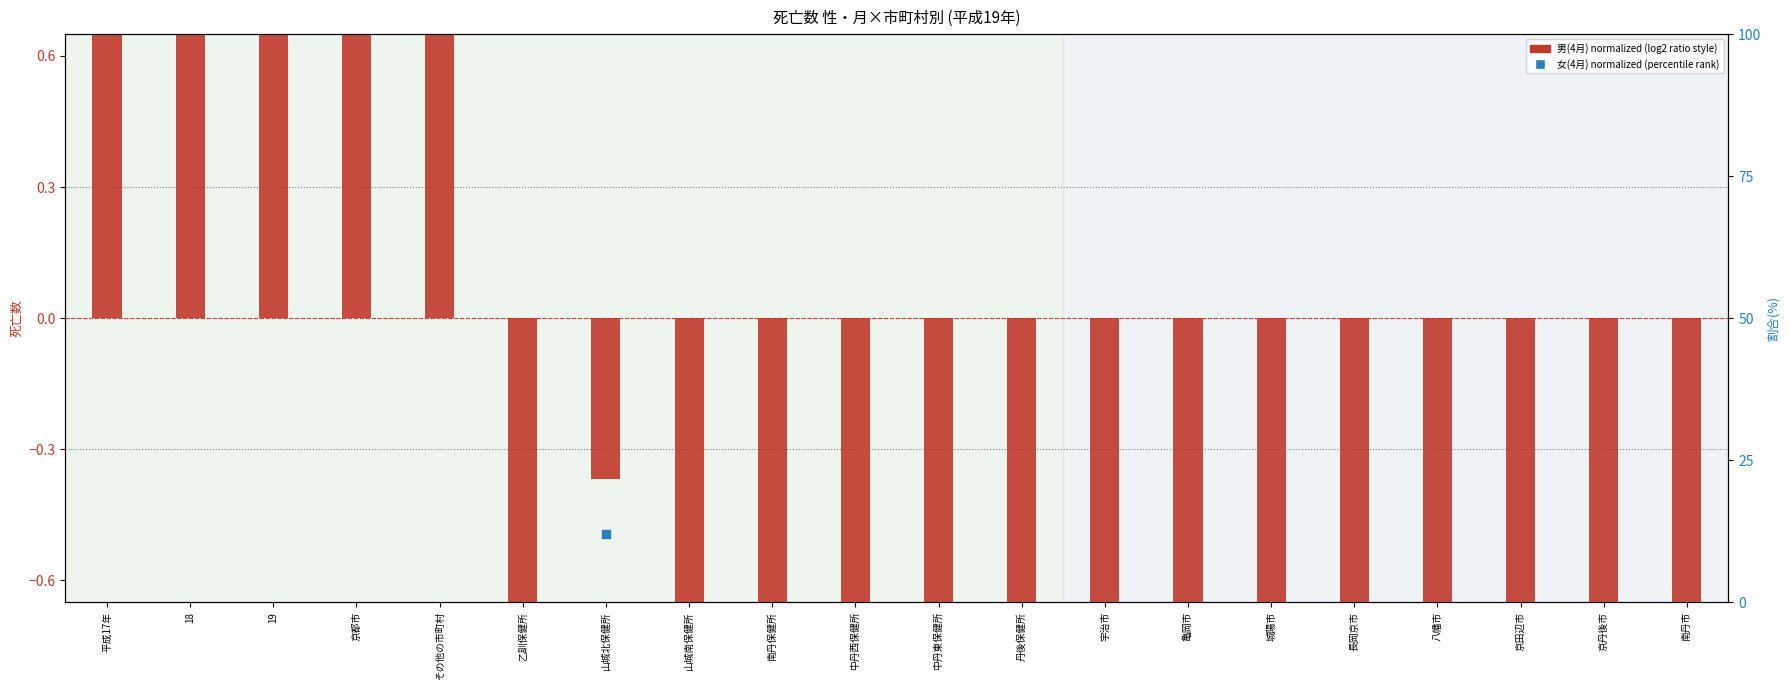

Which series contains the lowest Y value?

男(4月) normalized